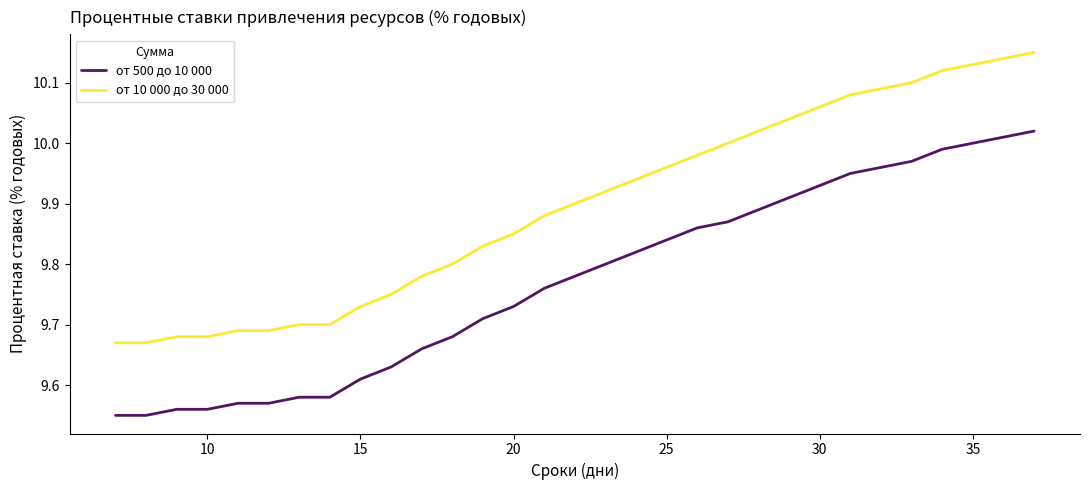

List the series in order of their overall mean, highest first.

от 10 000 до 30 000, от 500 до 10 000